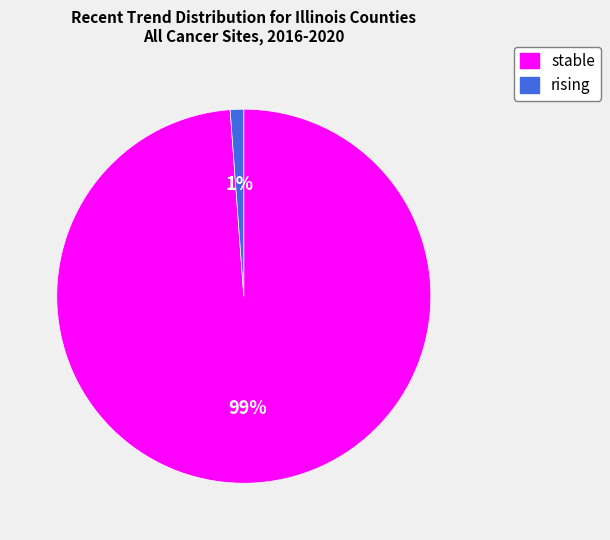

The rising slice represents 1% of the pie. True or false?

True